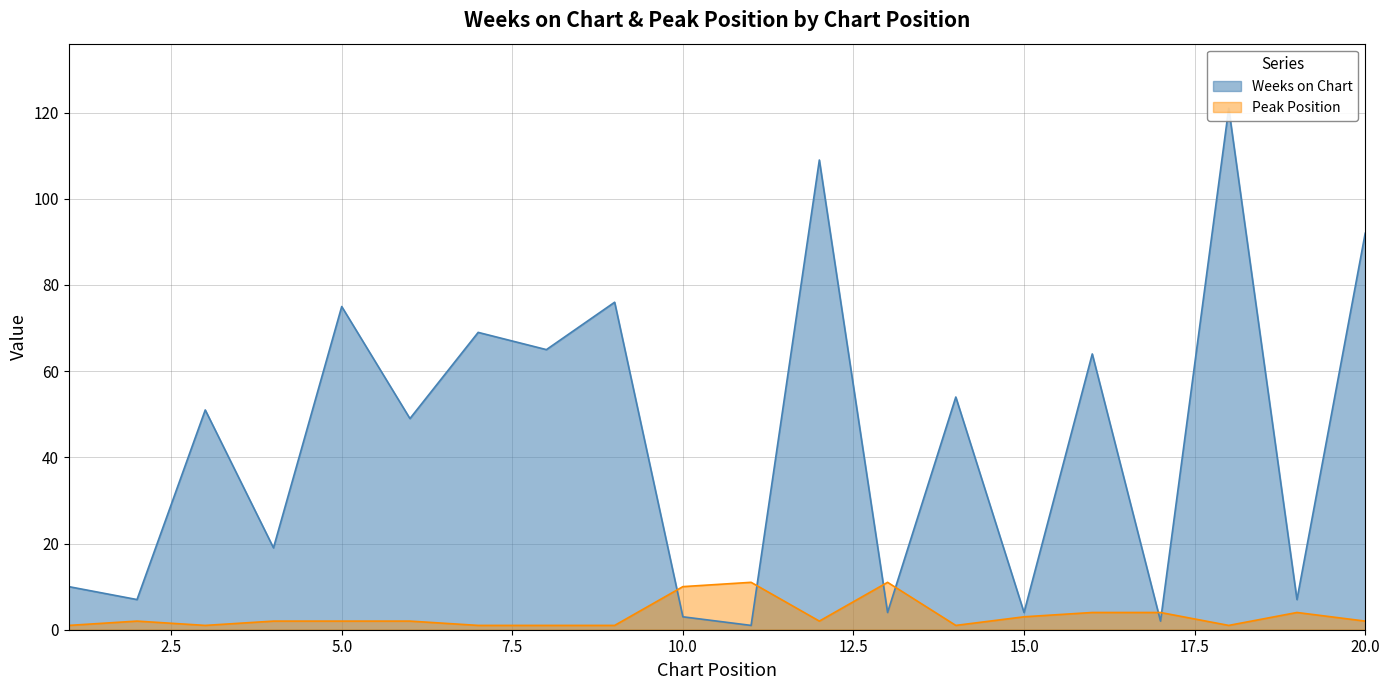

At which category does the chart reach its peak across all series?

18